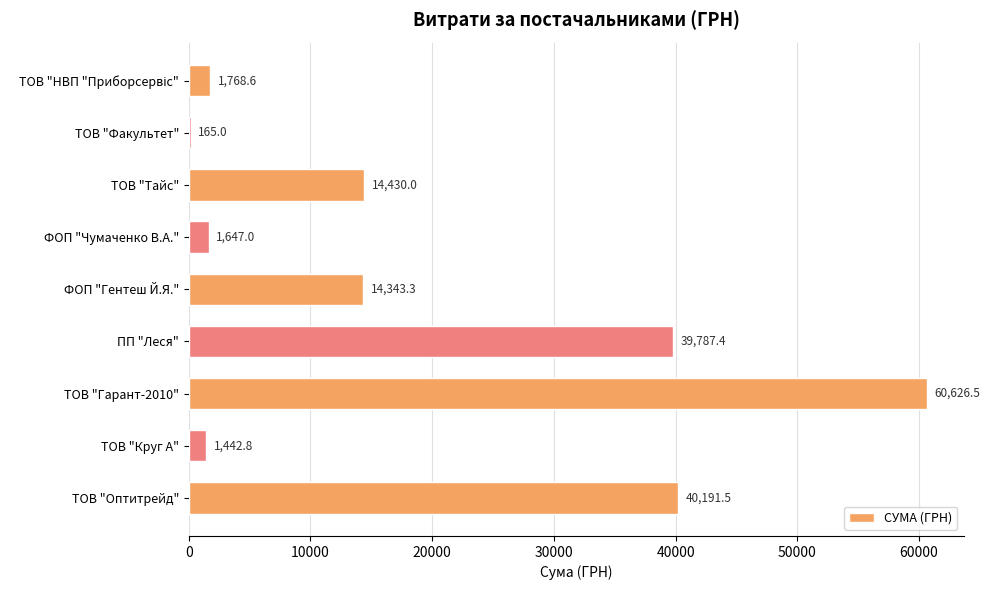

What is the maximum value shown in the chart?

60626.5